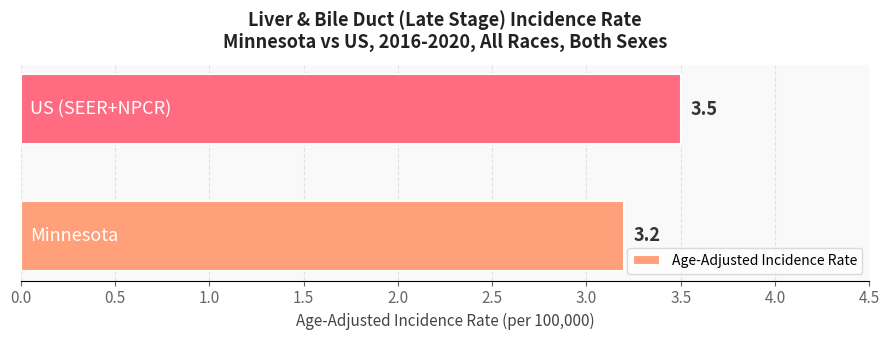

What is the greatest value displayed?

3.5